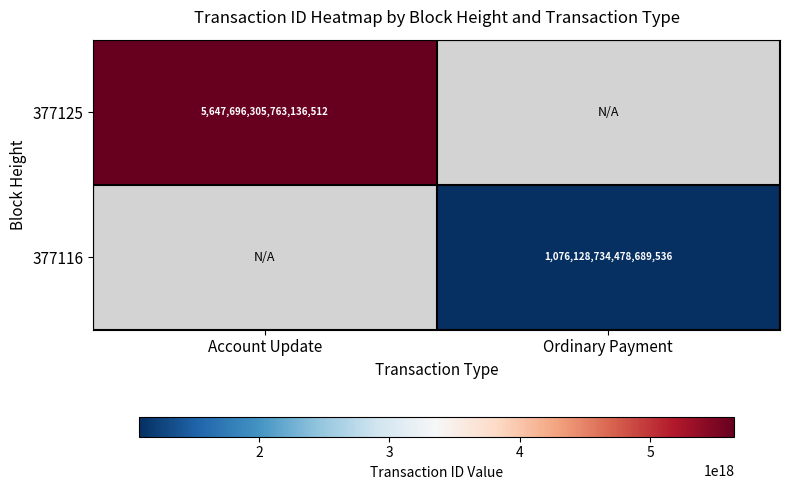

True or false: 377125 has a value of 3097729105982468608 at Account Update.

False